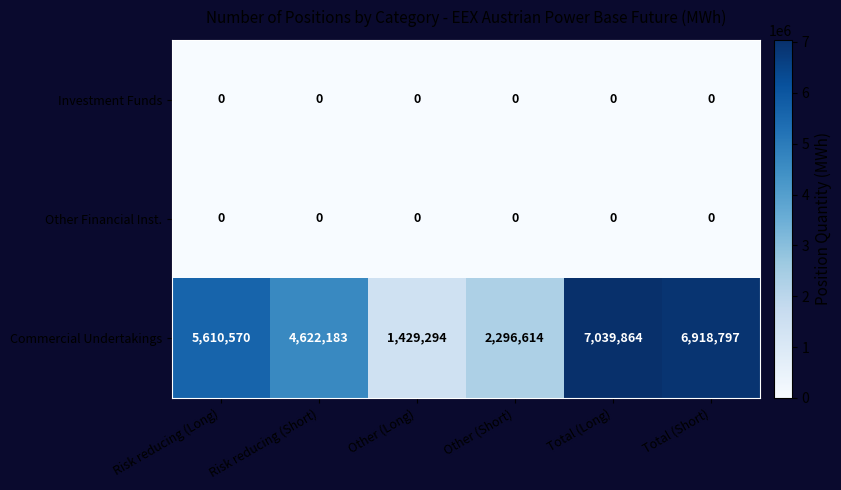

The Investment Funds series shows 0 at Total (Long). True or false?

True